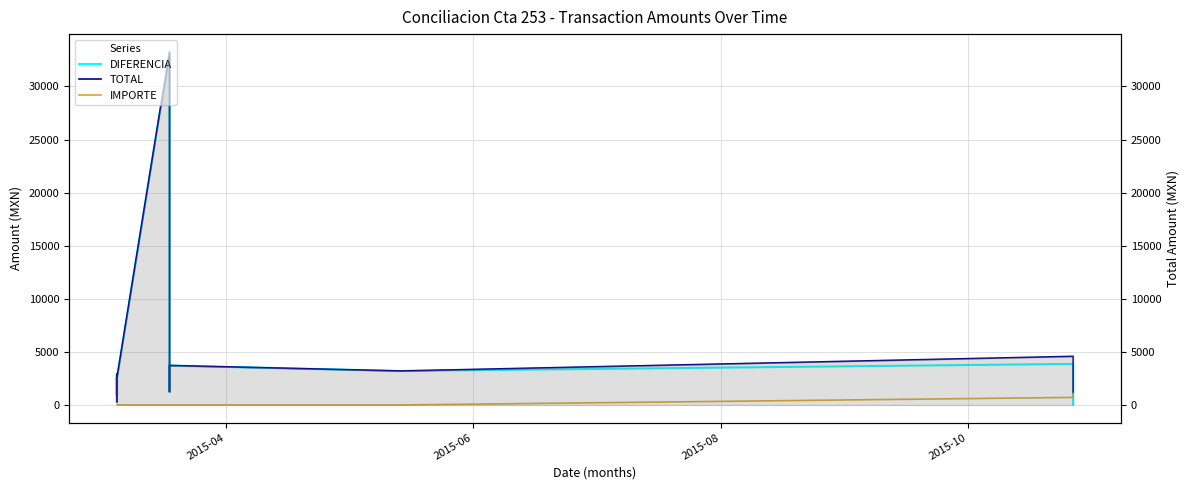

In TOTAL, how many points are lower than both neighbors (excluding endpoints)?

6